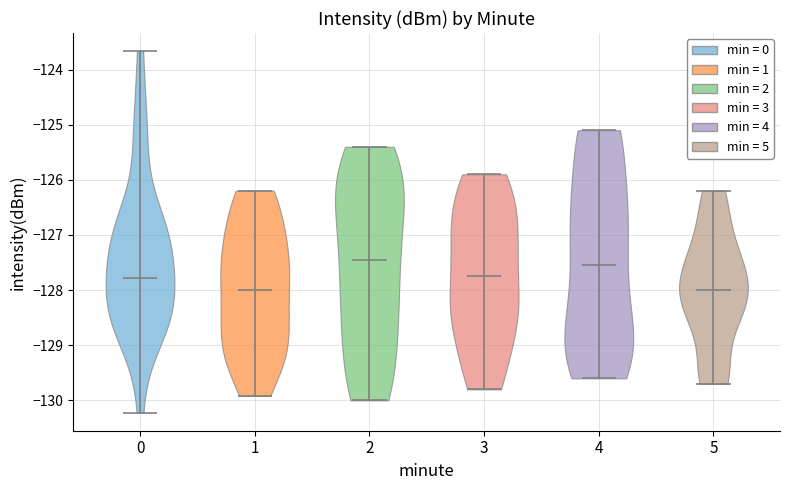

Reading left to right, read every violin against the y-axis: where its median line is, and the lowest and highest points it reaches. The values are not printed on the chart, so give them approximately, as read against the axis.

0: median line -127.8, lowest point -130.2, highest point -123.7
1: median line -128.0, lowest point -129.9, highest point -126.2
2: median line -127.4, lowest point -130.0, highest point -125.4
3: median line -127.7, lowest point -129.8, highest point -125.9
4: median line -127.5, lowest point -129.6, highest point -125.1
5: median line -128.0, lowest point -129.7, highest point -126.2